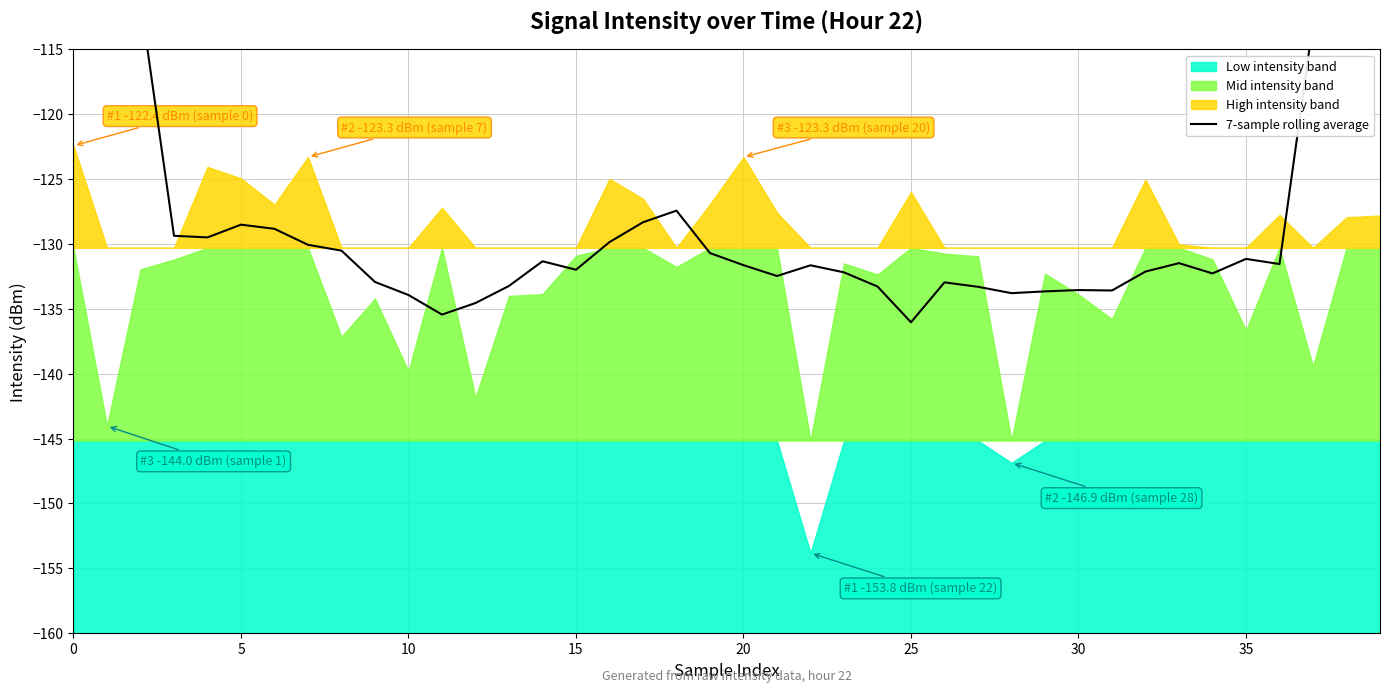

True or false: there are more than 2 points higher than both neighbors.

True